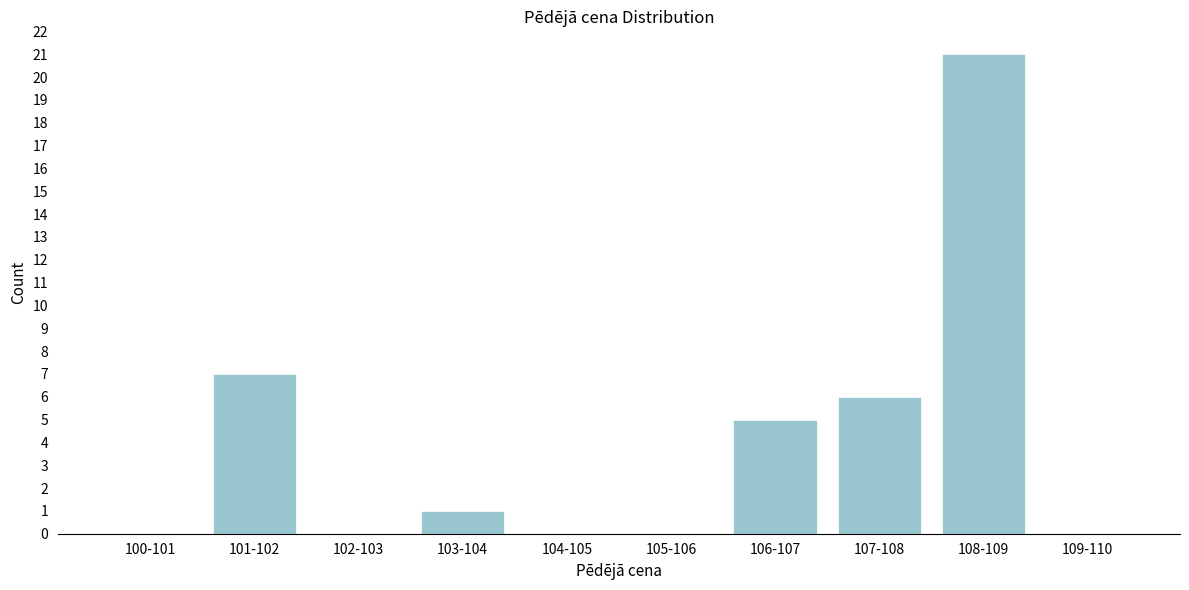

Reading left to right, what are all the values shown in this chart?

100-101=0	101-102=7	102-103=0	103-104=1	104-105=0	105-106=0	106-107=5	107-108=6	108-109=21	109-110=0